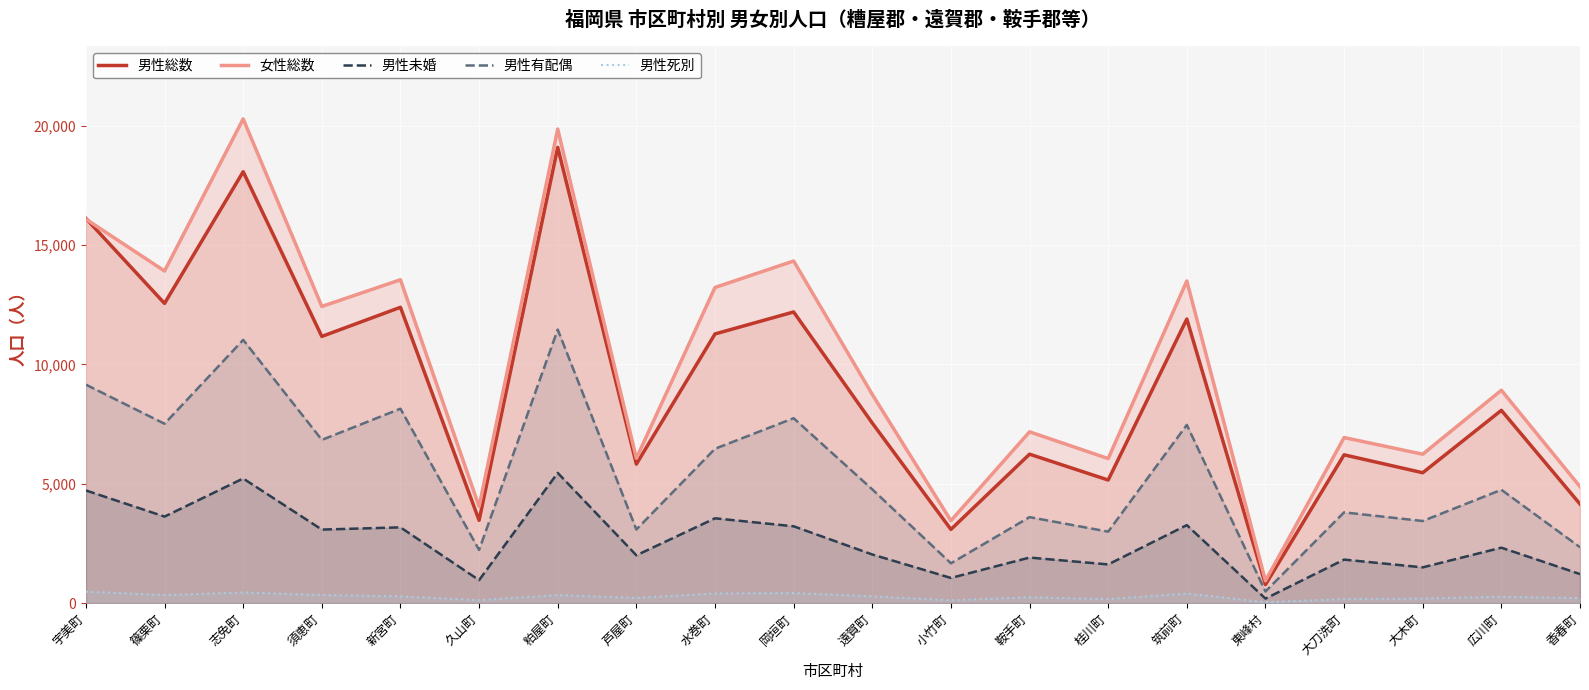

Rank the series at 篠栗町 from lowest to highest value.

男性死別, 男性未婚, 男性有配偶, 男性総数, 女性総数